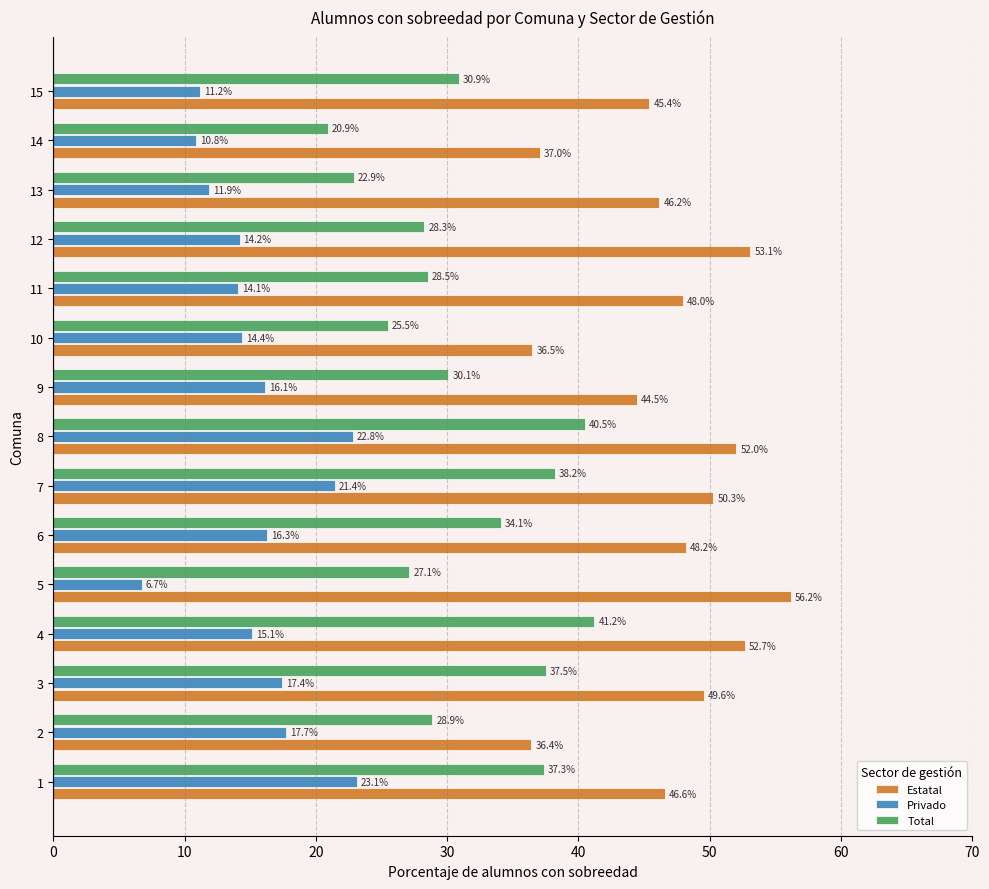

List the labels in order of Privado value, largest first.

1, 8, 7, 2, 3, 6, 9, 4, 10, 12, 11, 13, 15, 14, 5